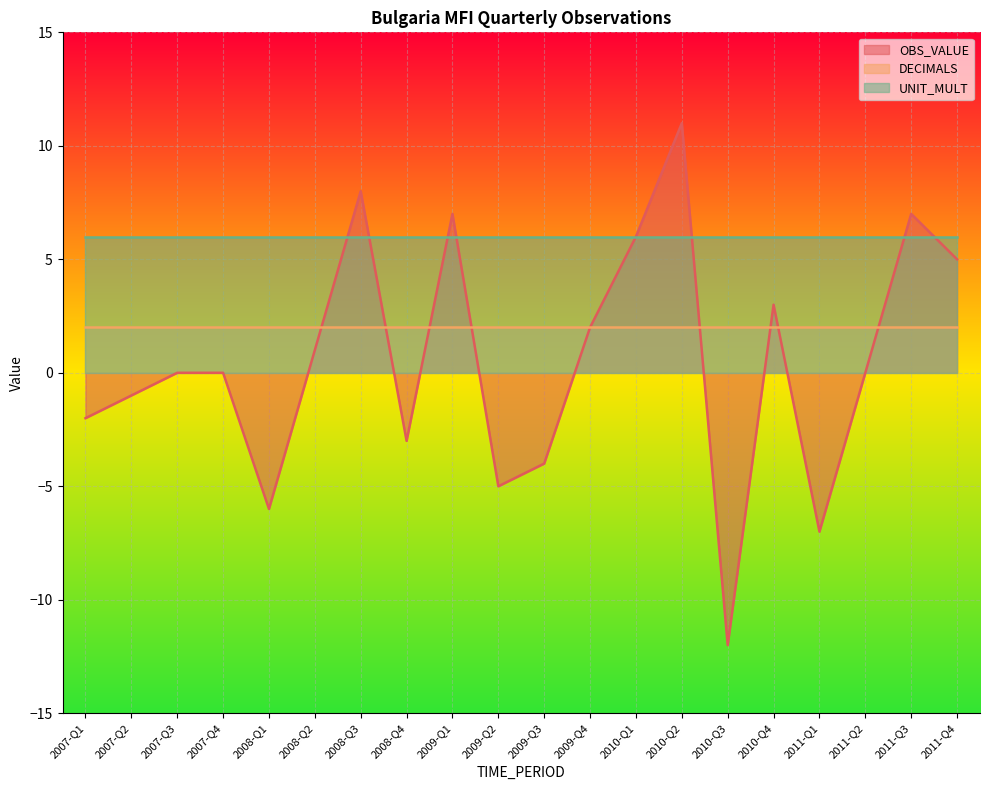

What is the highest value of the DECIMALS series?

2